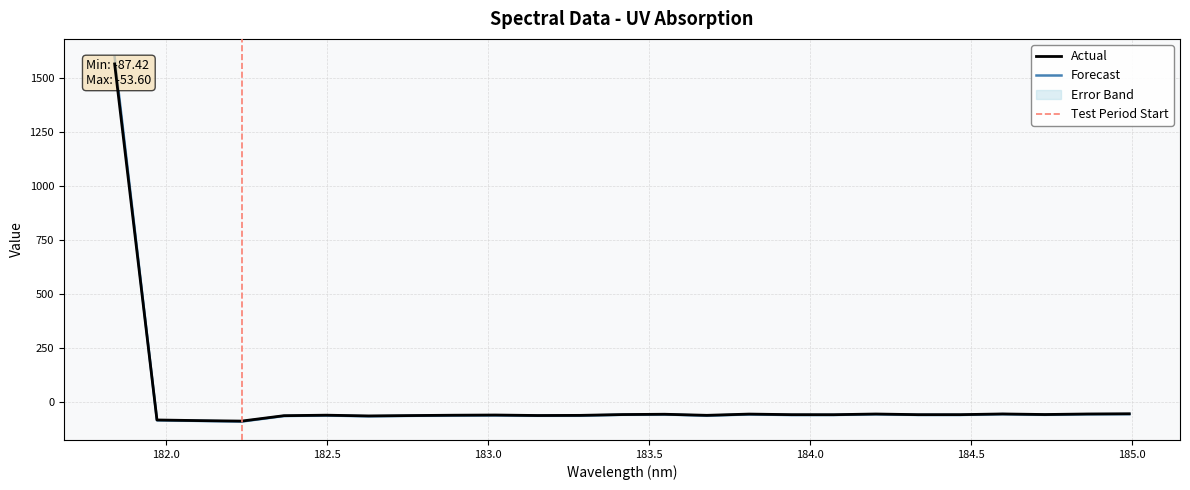

Rank the categories by value from highest to lowest.

181.8418, 184.9911297472, 184.5979655002, 184.8600909338, 184.2046578328, 183.811206745, 183.5488263418, 184.7290361848, 183.4176122368, 184.46687888, 183.9423730432, 184.3357763242, 184.0735234058, 183.0238743082, 182.498667305, 182.8925964608, 183.6800245112, 183.2863821962, 183.15513622, 182.7613026778, 182.3673257152, 182.6299929592, 181.9732053322, 182.1045947288, 182.2359681898